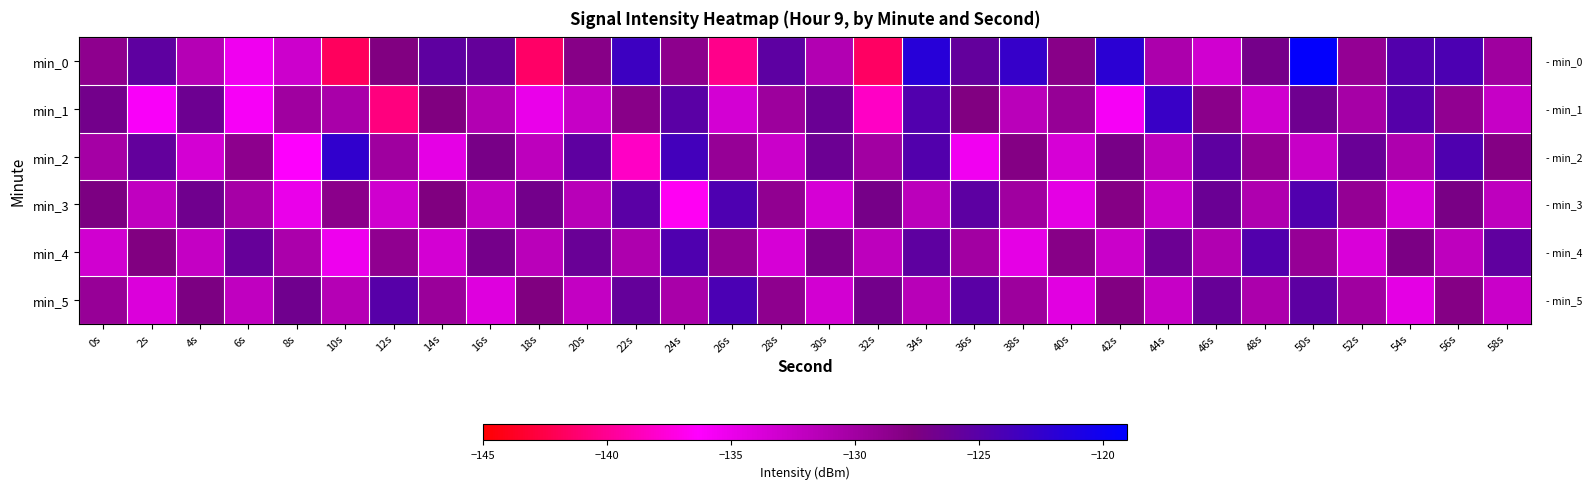

What is the spread (max minus min) of values at 8s?

9.5